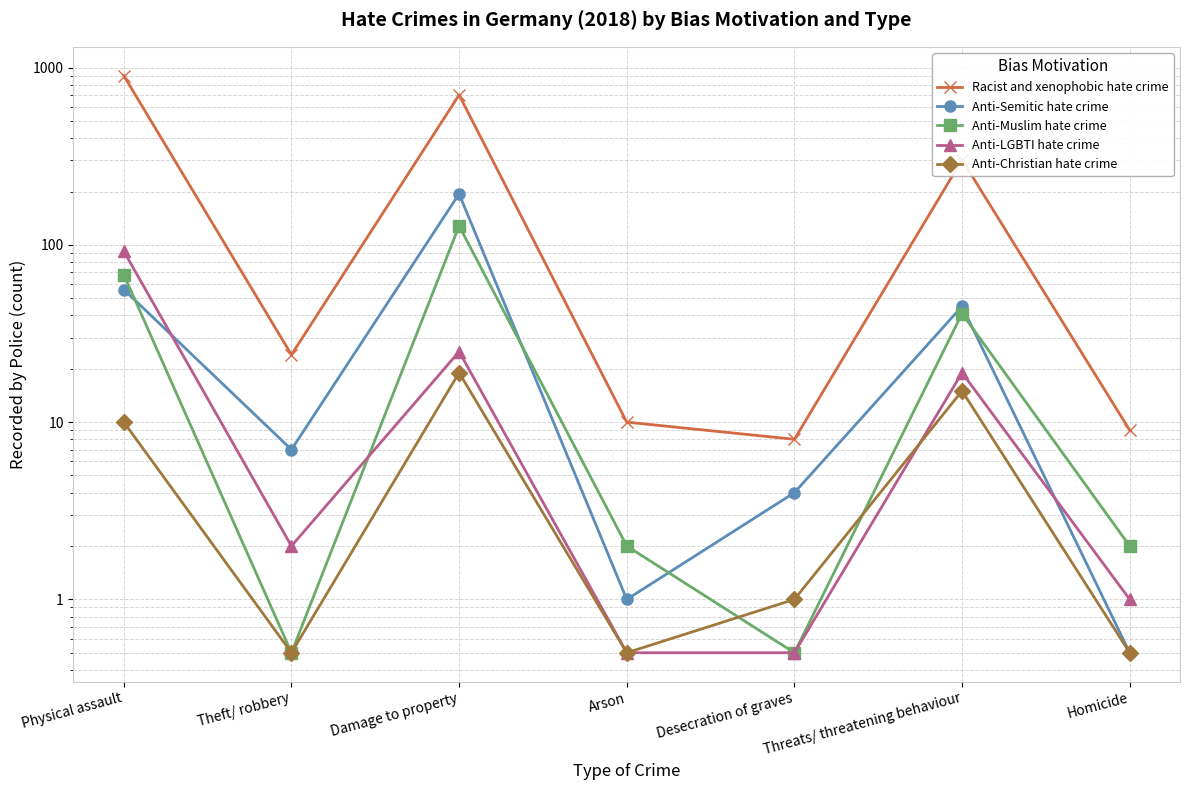

What are all the series names shown in the legend?

Racist and xenophobic hate crime, Anti-Semitic hate crime, Anti-Muslim hate crime, Anti-LGBTI hate crime, Anti-Christian hate crime